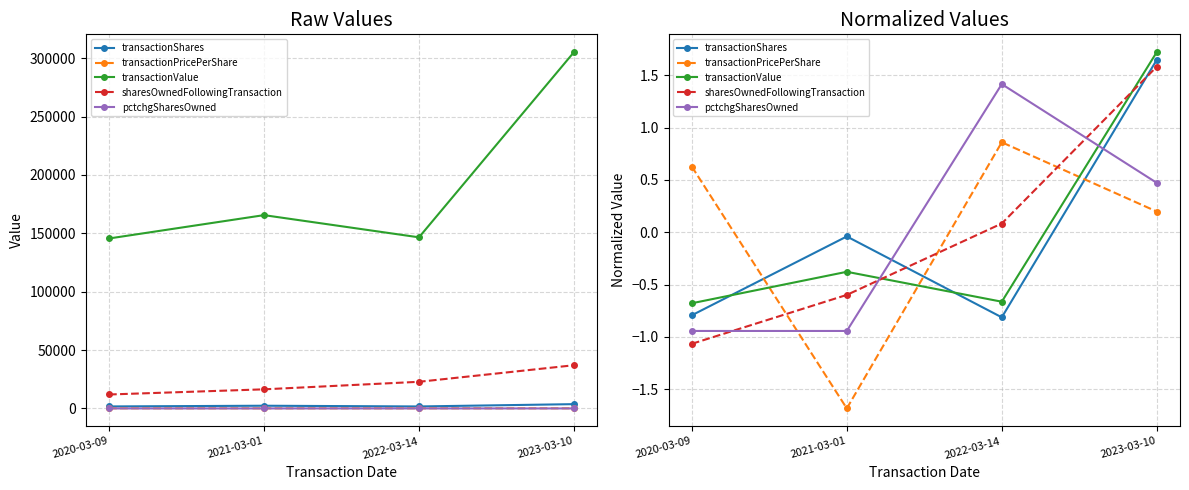

Which category has the lowest value in the pctchgSharesOwned series?

2020-03-09